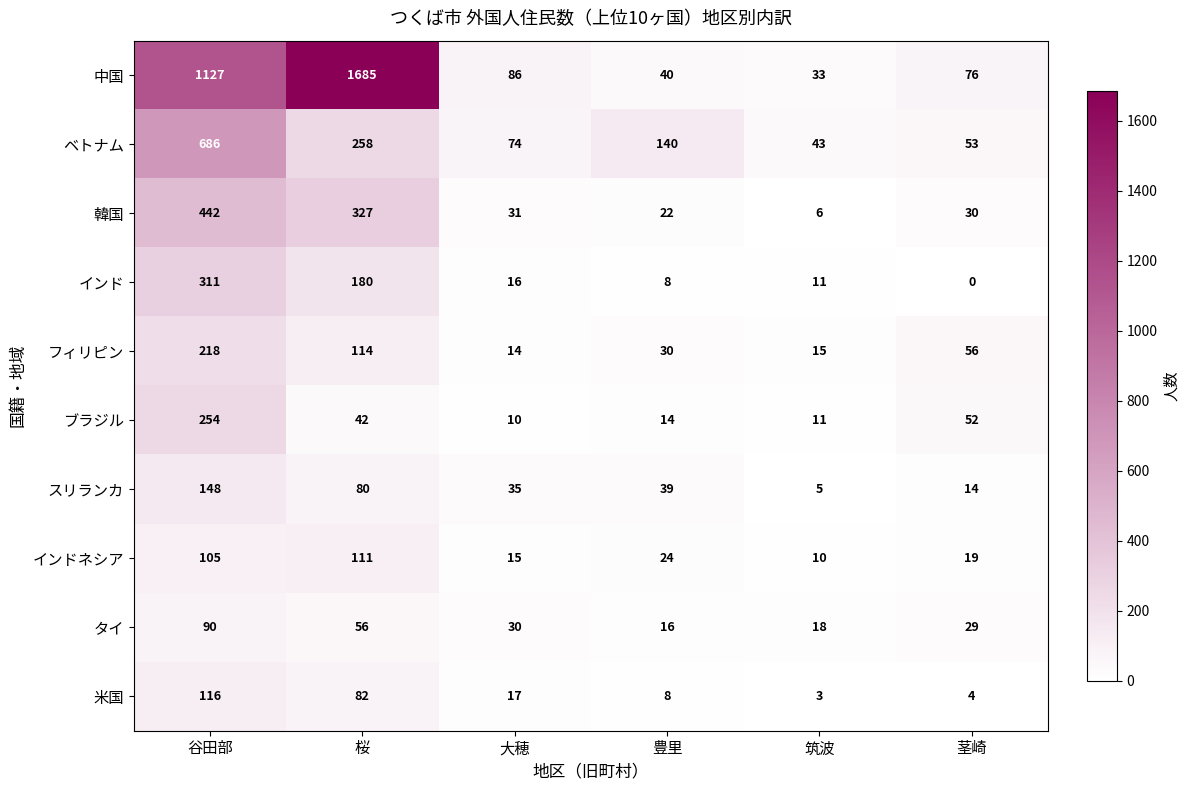

Rank the series at 桜 from highest to lowest value.

中国, 韓国, ベトナム, インド, フィリピン, インドネシア, 米国, スリランカ, タイ, ブラジル